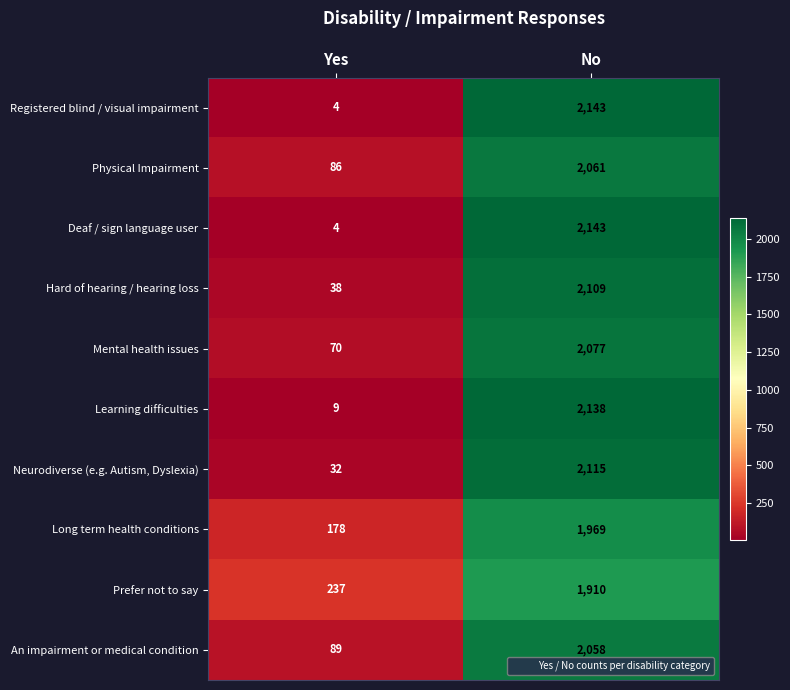

What is the spread (max minus min) of values at Yes?

233